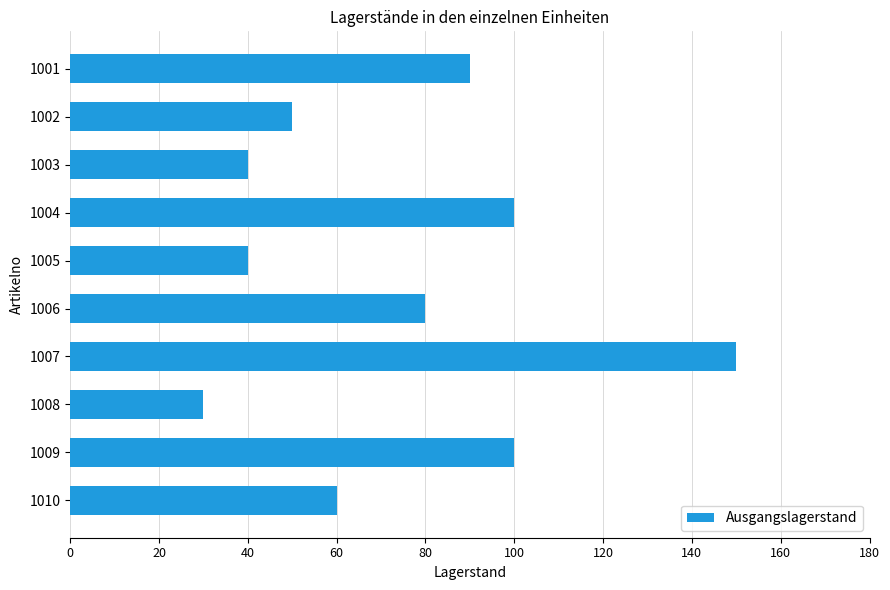

What is the value of the 4th bar from the top?

100